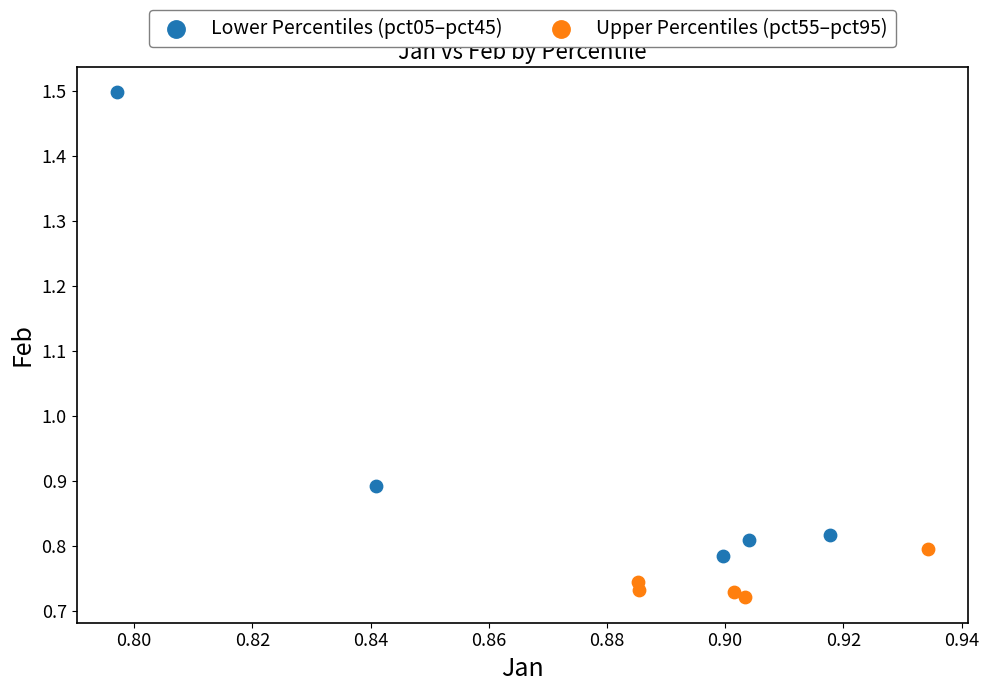

Which series contains the highest Y value?

Lower Percentiles (pct05–pct45)